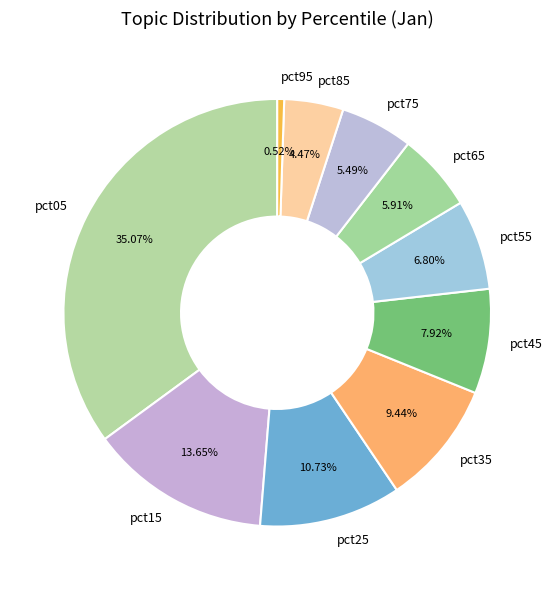

Is the sum of pct35 and pct85 greater than half?

No